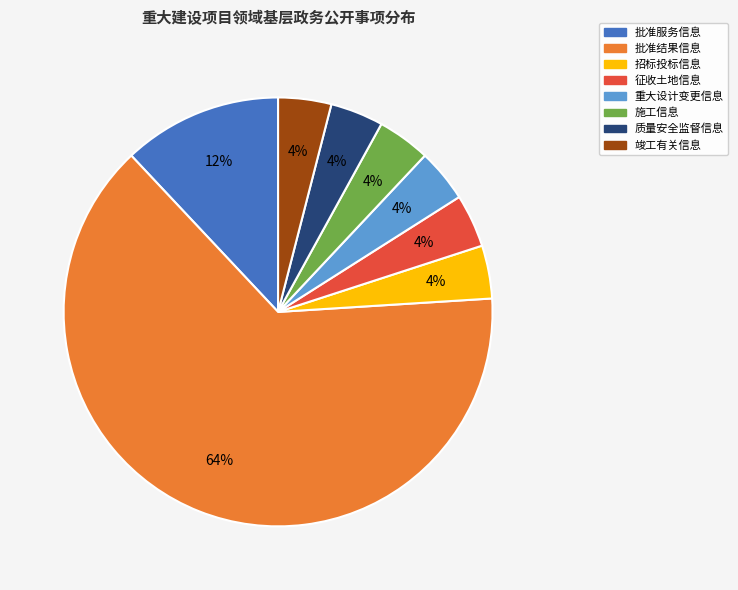

Do 批准服务信息 and 施工信息 together represent more than half of the pie?

No